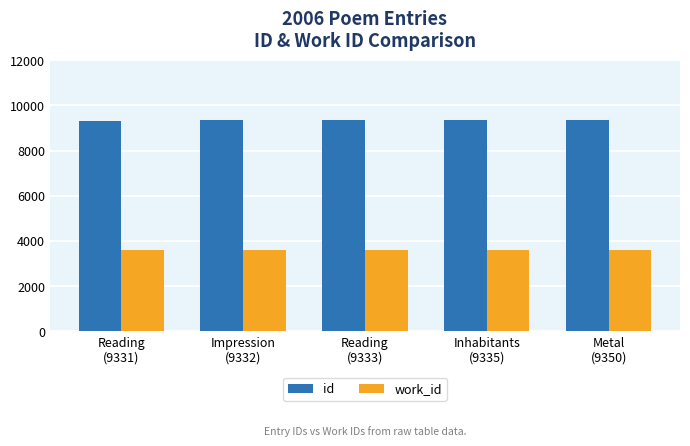

Which series has the largest total across all categories?

id